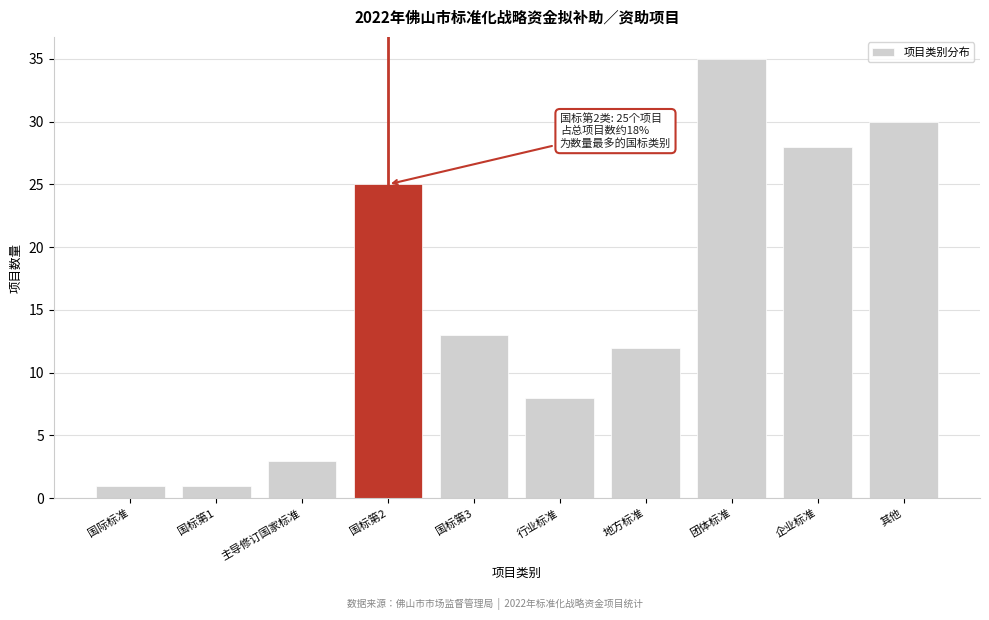

Reading left to right, extract all data points from this chart.

1	1	3	25	13	8	12	35	28	30